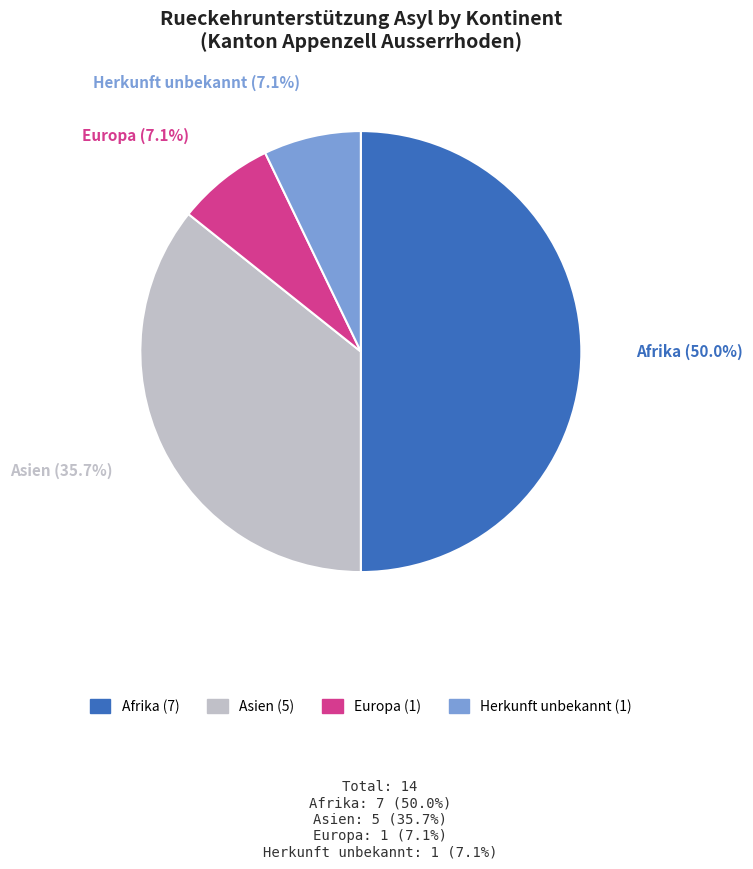

To the nearest percent, what is the combined percentage of Europa and Afrika?

57%